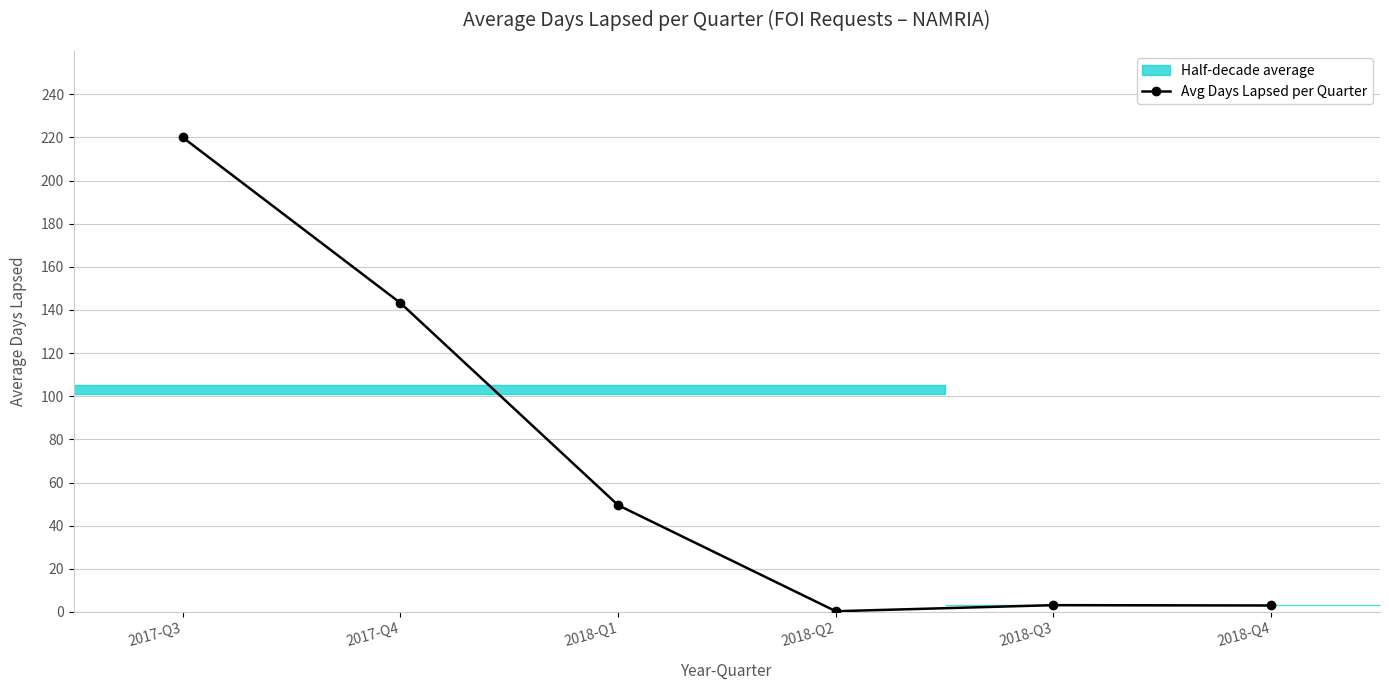

True or false: the data shows 3.0 at 2018-Q4.

True